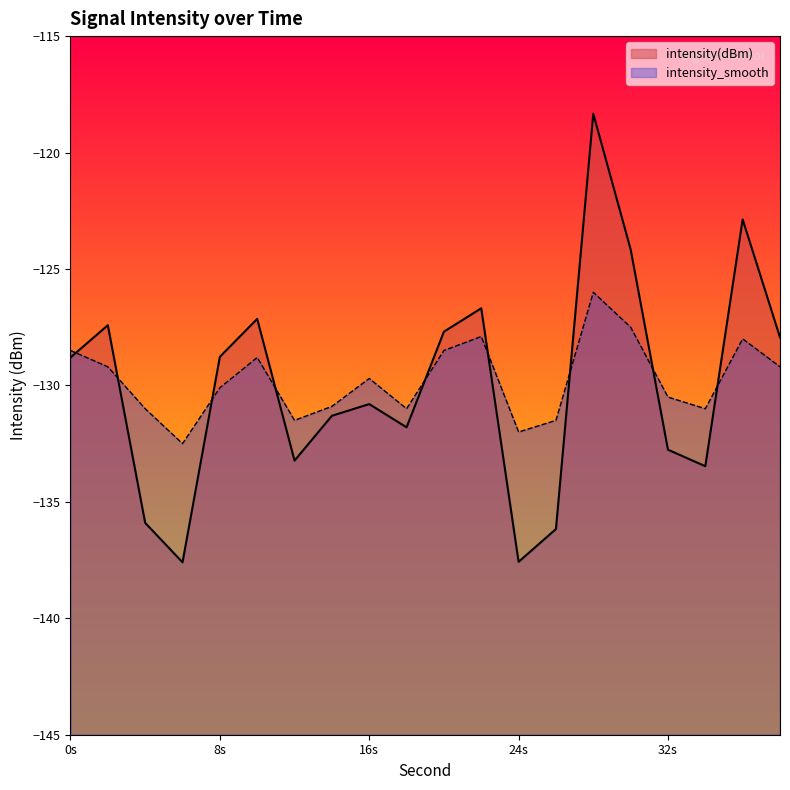

Reading left to right, what are all the values shown in this chart?

intensity(dBm): -128.8	-127.4	-135.9	-137.6	-128.8	-127.1	-133.2	-131.3	-130.8	-131.8	-127.7	-126.7	-137.6	-136.2	-118.3	-124.2	-132.8	-133.5	-122.9	-127.9
intensity_smooth: -128.5	-129.2	-131.0	-132.5	-130.1	-128.8	-131.5	-130.9	-129.7	-131.0	-128.5	-127.9	-132.0	-131.5	-126.0	-127.5	-130.5	-131.0	-128.0	-129.2